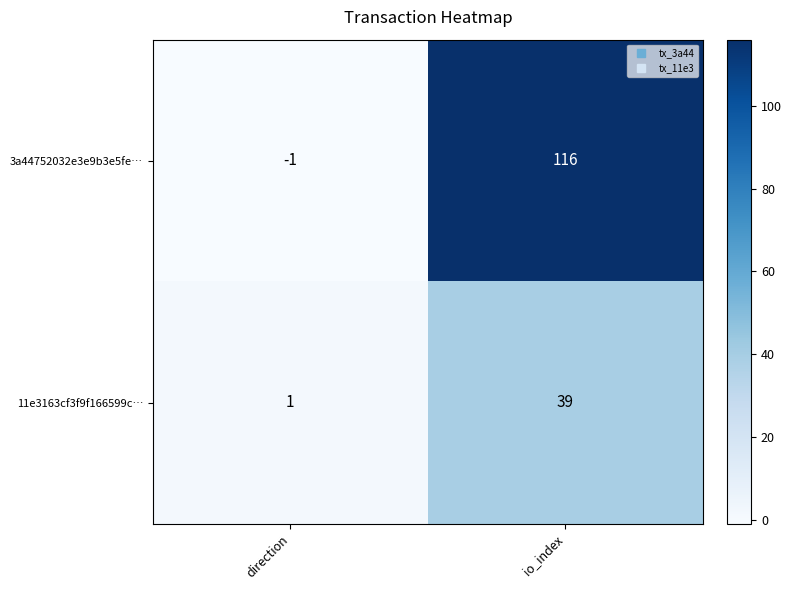

What is the sum of the 11e3163cf3f9f166599c… values at io_index and direction?

40